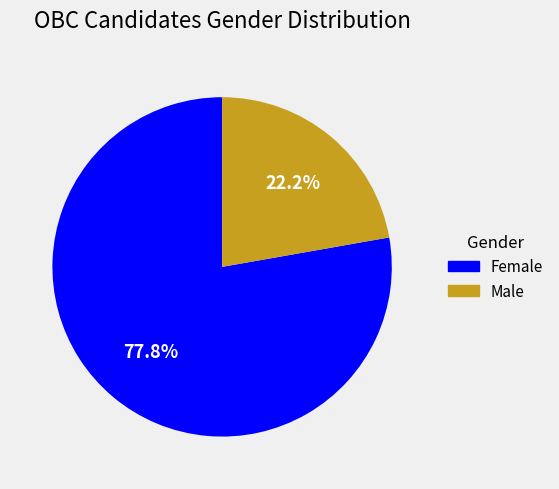

True or false: Female accounts for 78% of the total.

True